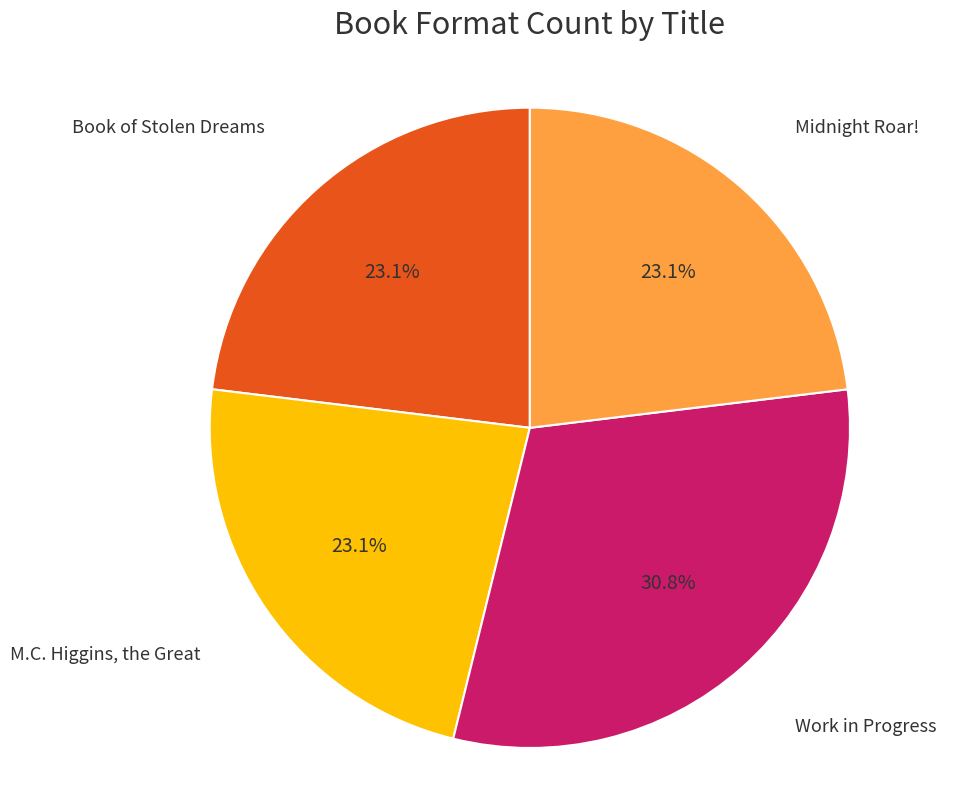

Is there any slice that represents more than half of the pie?

No